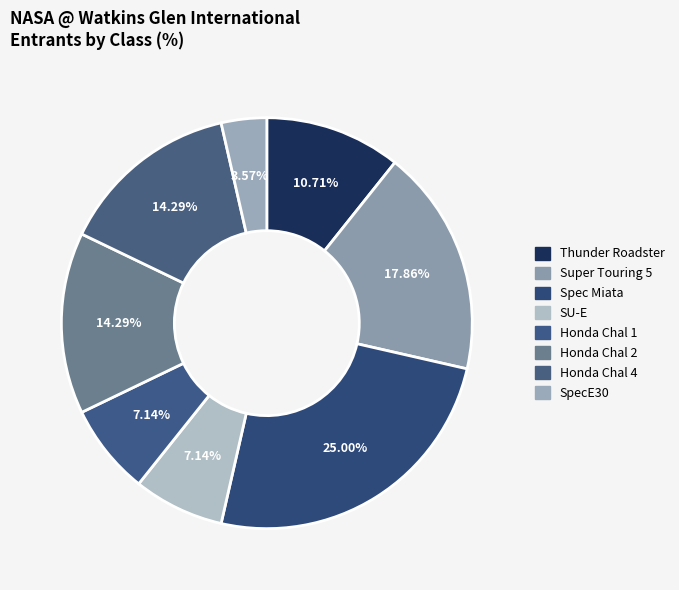

To the nearest percent, what portion does Honda Chal 1 represent?

7%